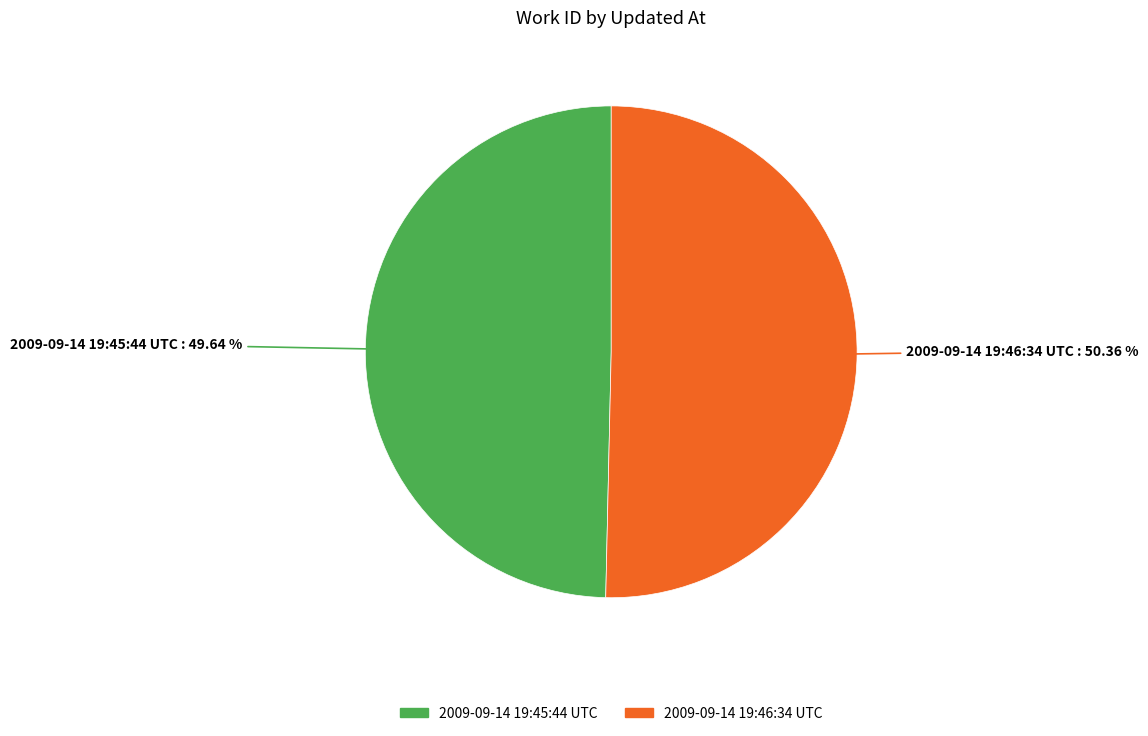

To the nearest percent, what is the difference between the 2009-09-14 19:46:34 UTC and 2009-09-14 19:45:44 UTC slice percentages?

1%